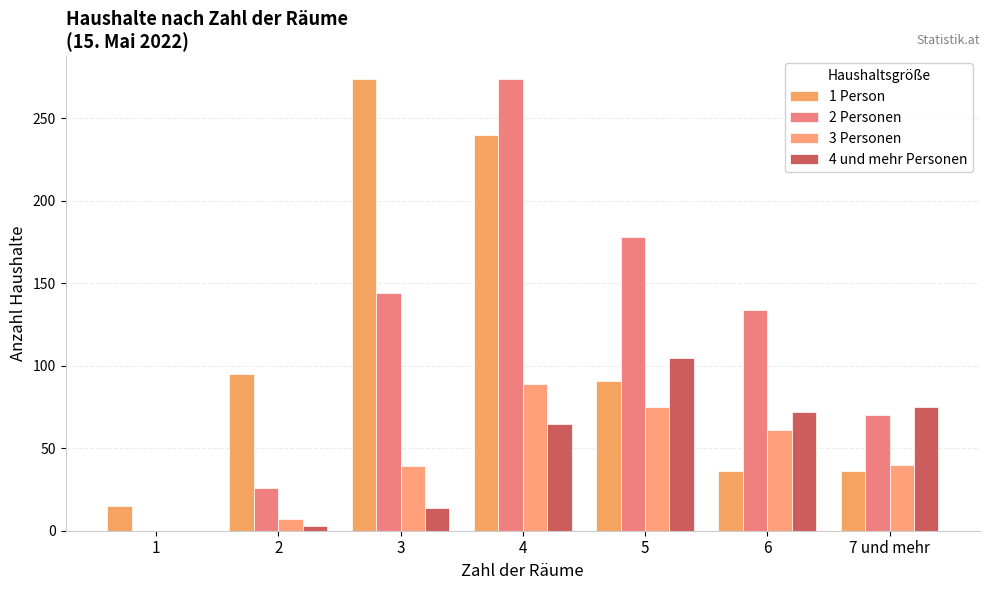

What is the total value across all series at 5?

449